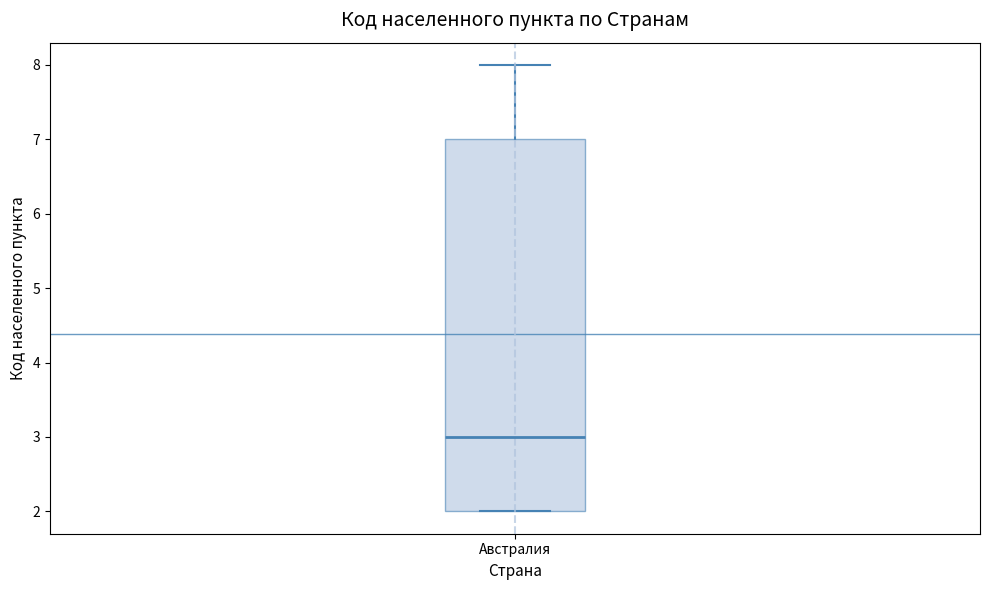

Transcribe this box plot: give where the median line is, the range the box spans, and where the two whiskers end, as read against the y-axis. The values are not printed on the chart, so give them approximately, as read against the axis.

median 3, box 2 to 7, whiskers 2 to 8